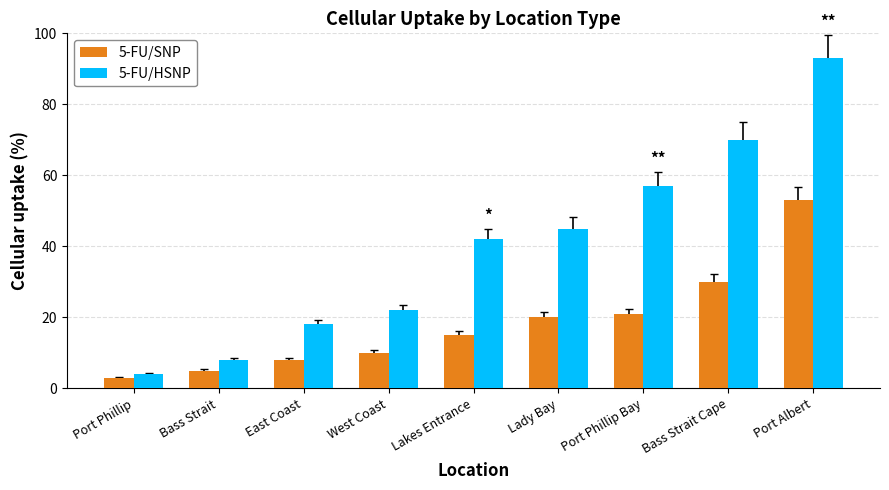

List the series in order of their overall mean, highest first.

5-FU/HSNP, 5-FU/SNP